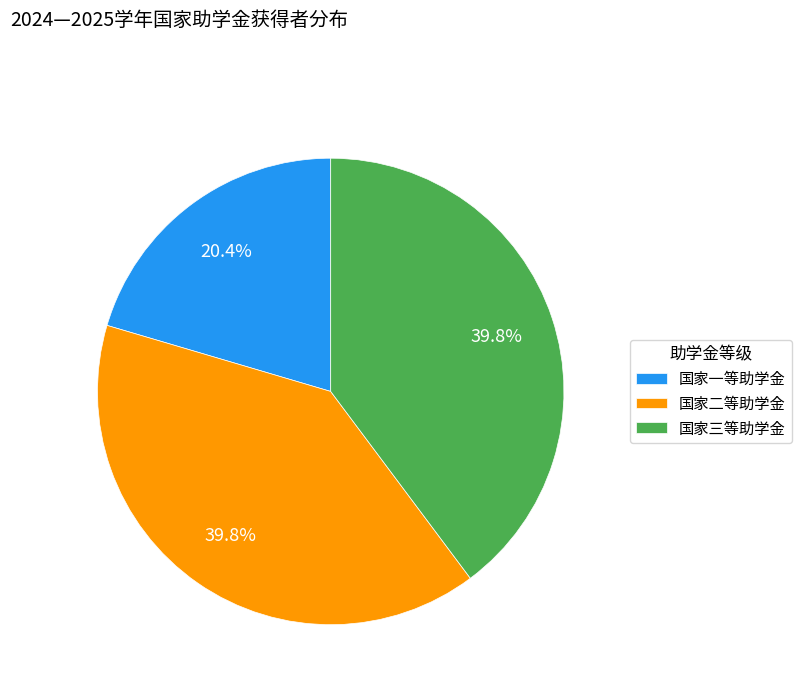

The 国家三等助学金 slice represents 40% of the pie. True or false?

True